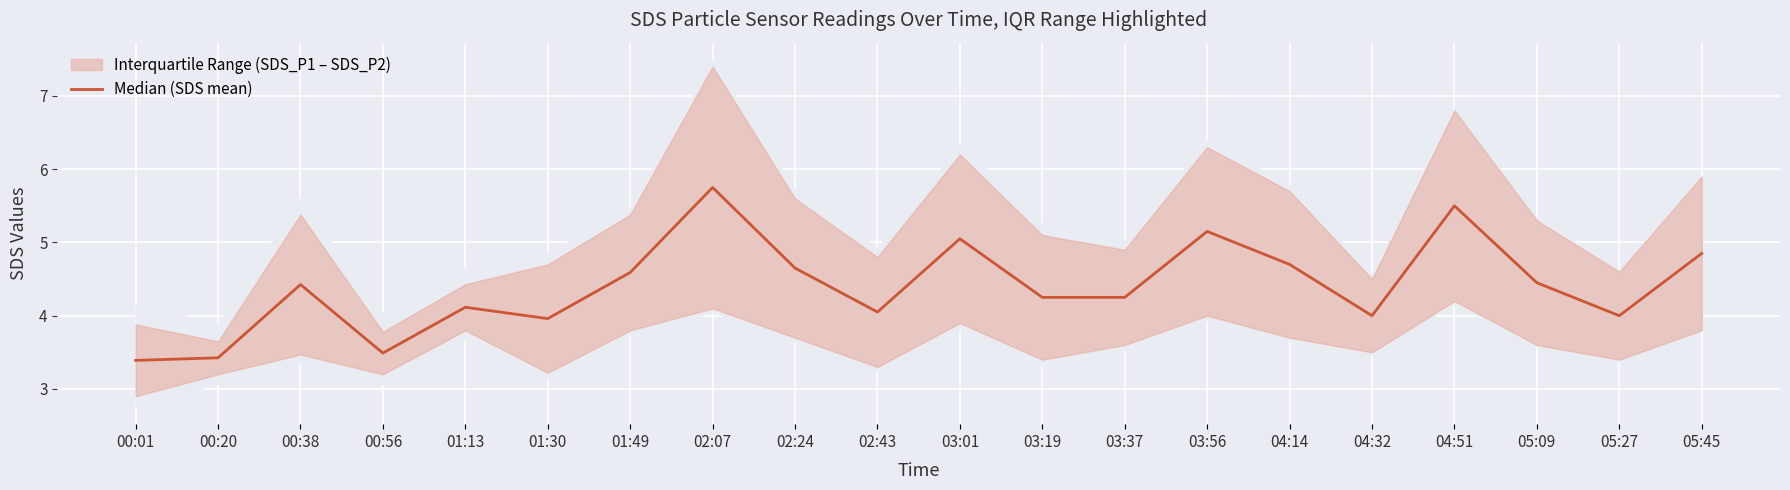

What is the label of the 7th point from the left?

01:49